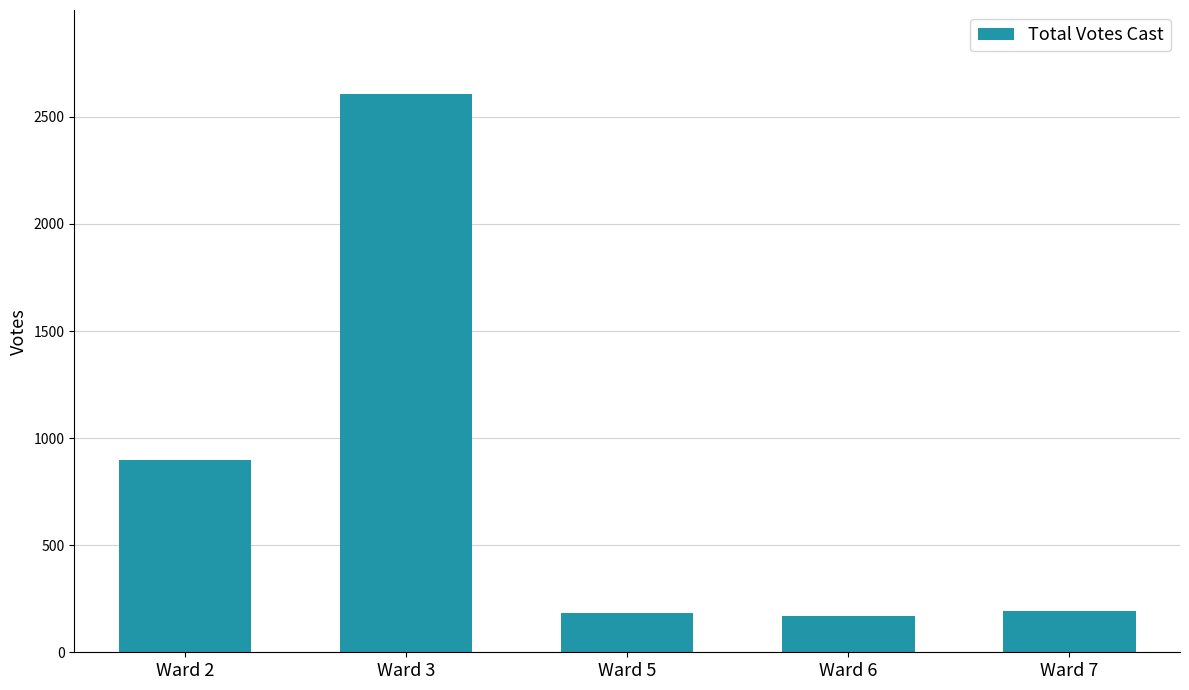

What is the greatest value displayed?

2608